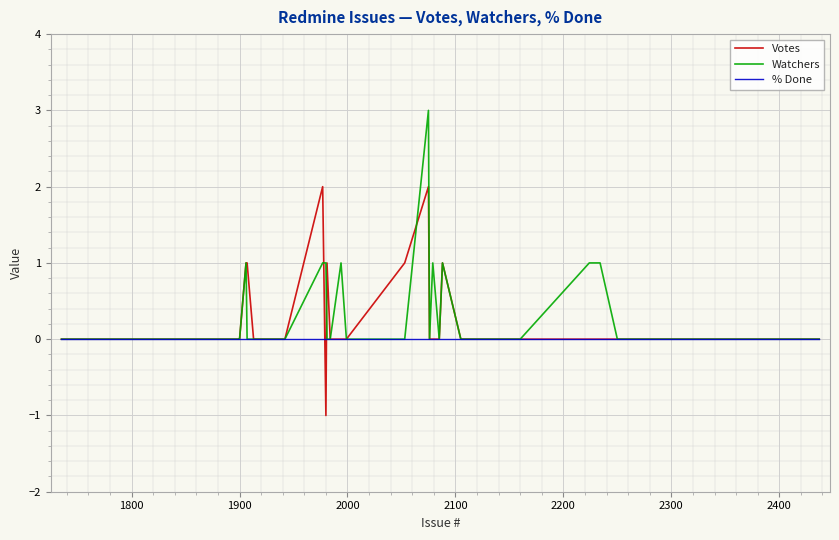

Rank the series by their maximum value, from highest to lowest.

Watchers, Votes, % Done